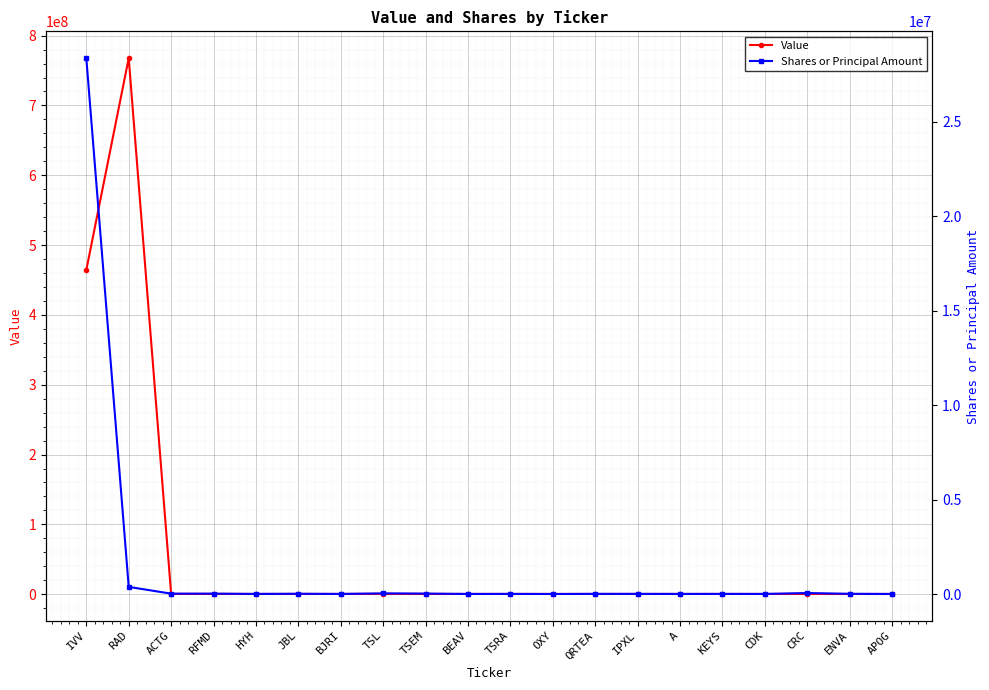

What is the average value of the Shares or Principal Amount series?

1450918